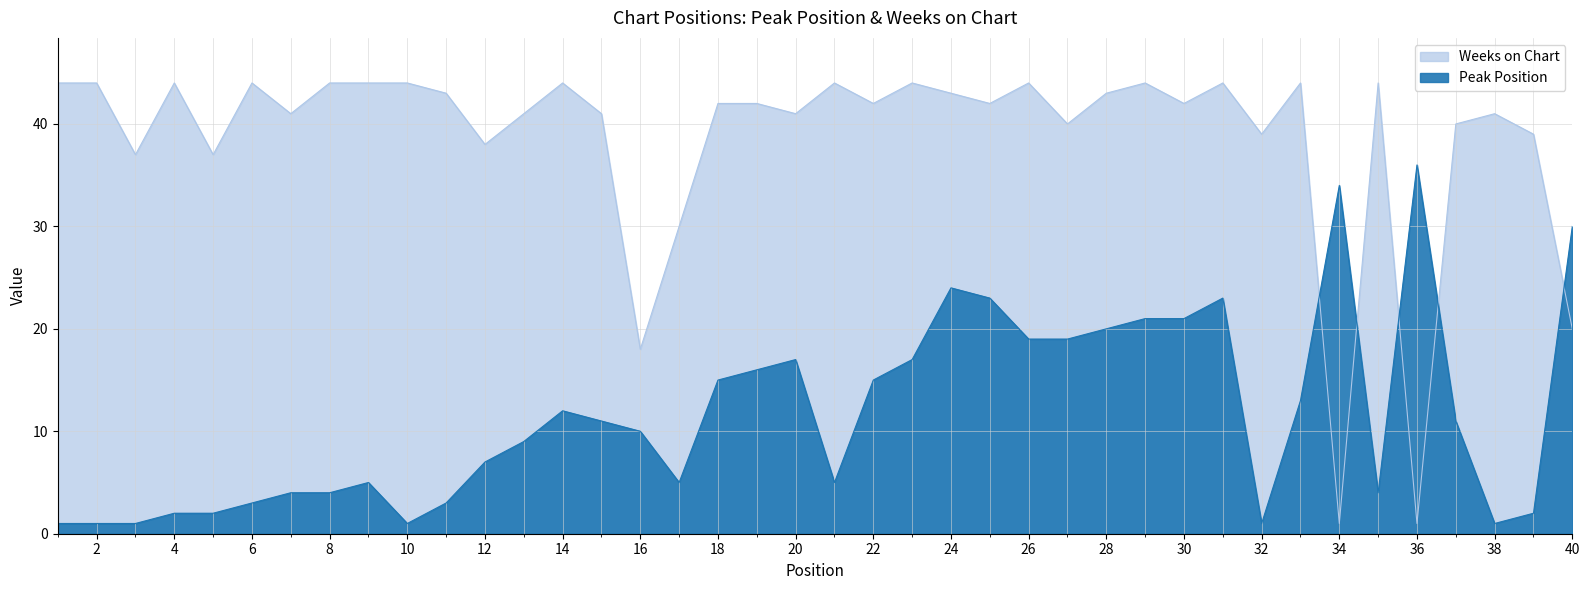

Where is the first local maximum for Peak Position?

9